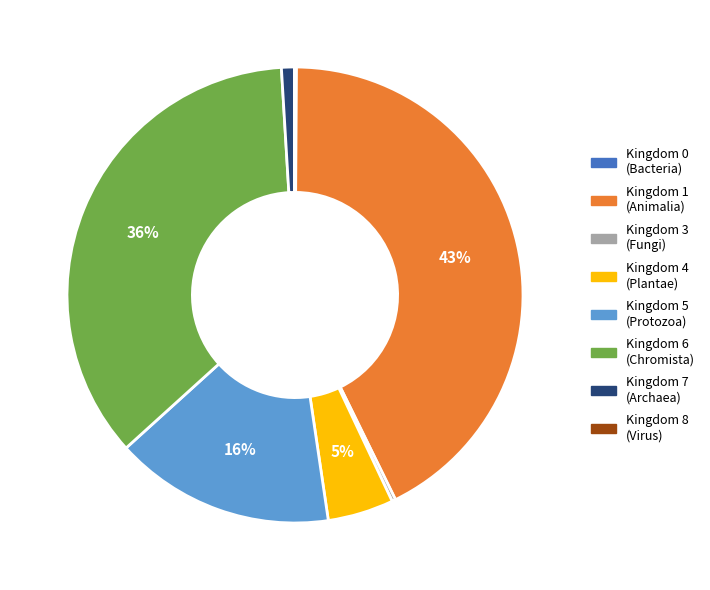

Is there a majority slice in this chart?

No